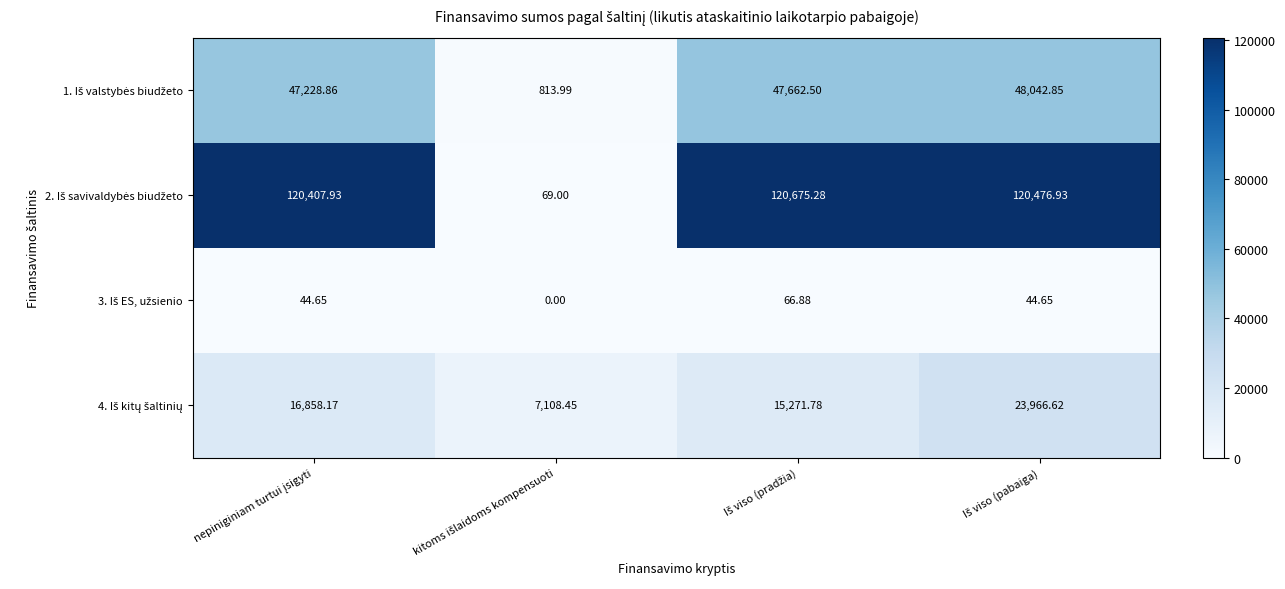

What is the sum of all 3. Iš ES, užsienio values?

156.2